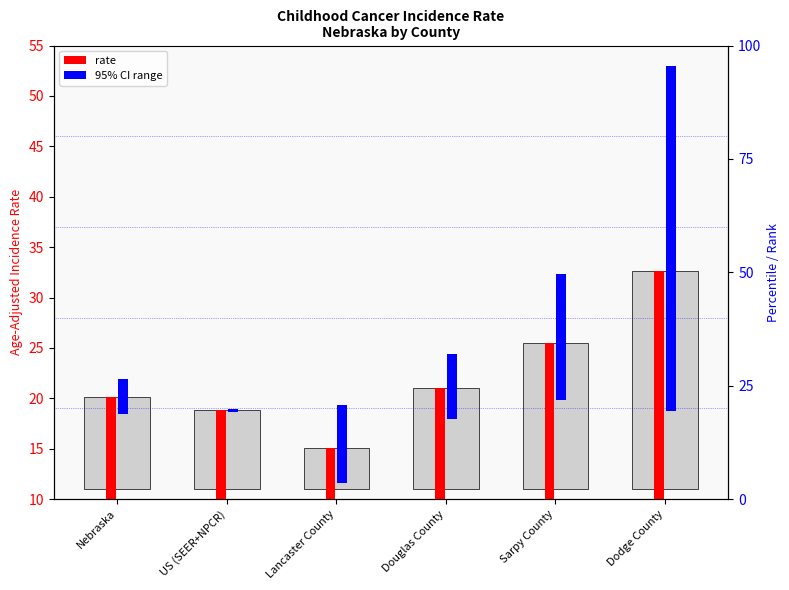

What is the label of the 4th bar from the left?

Douglas County